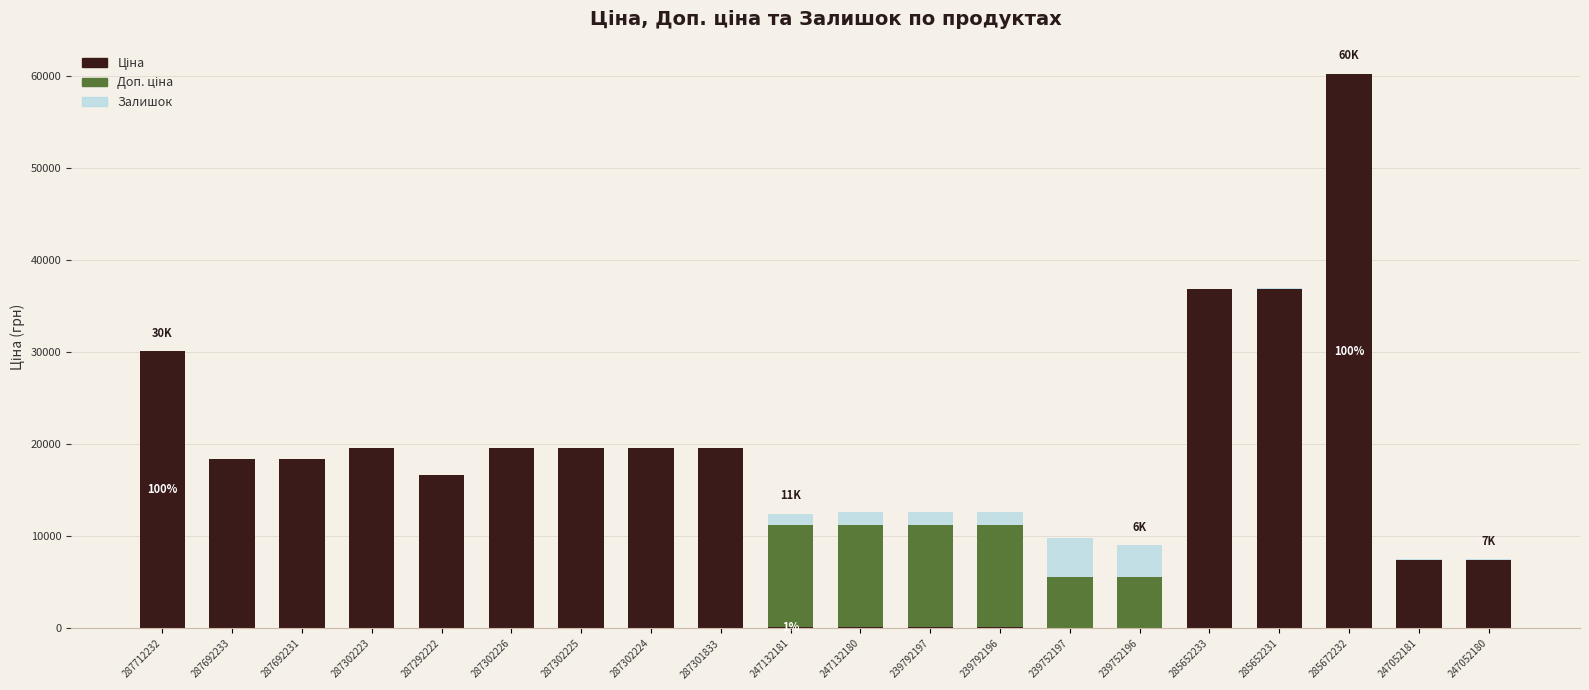

Are the bars horizontal?

No